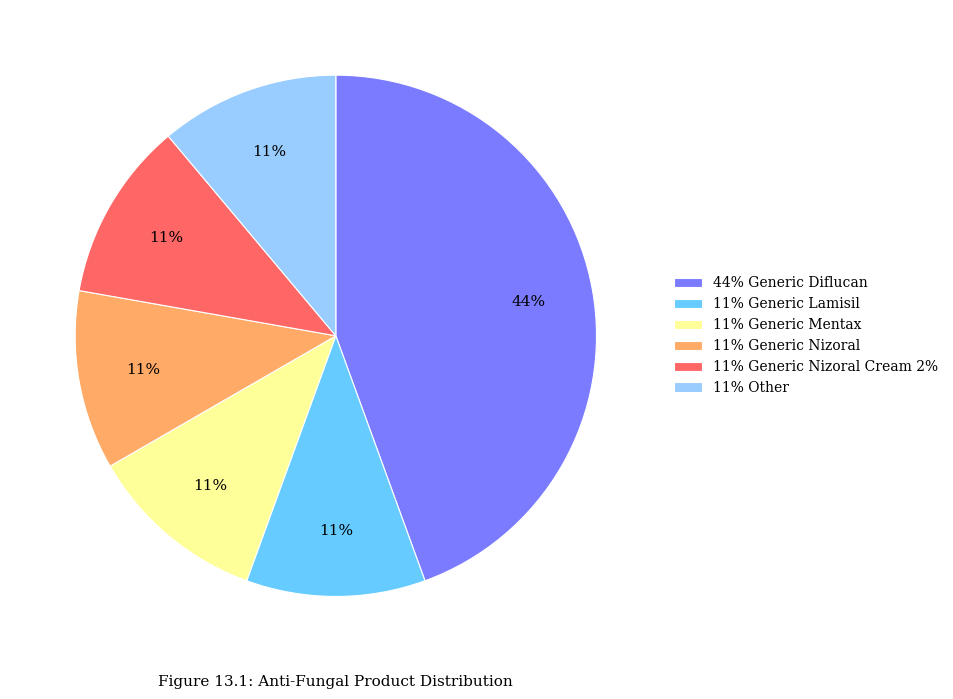

True or false: 44% Generic Diflucan accounts for 32% of the total.

False